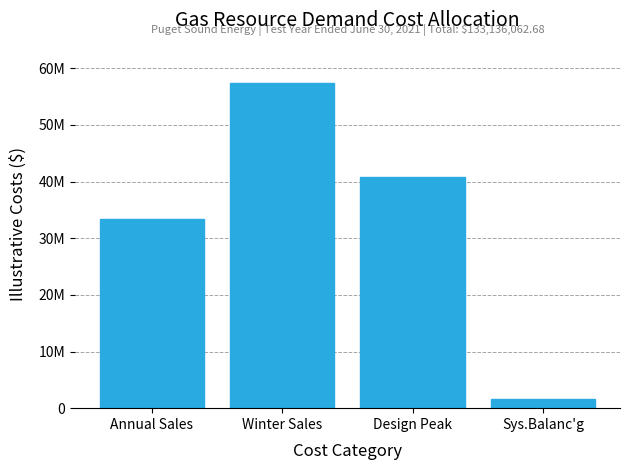

Reading right to left, extract all data points from this chart.

Sys.Balanc'g=1546781.4	Design Peak=40742758.6	Winter Sales=57459786.9	Annual Sales=33386735.8